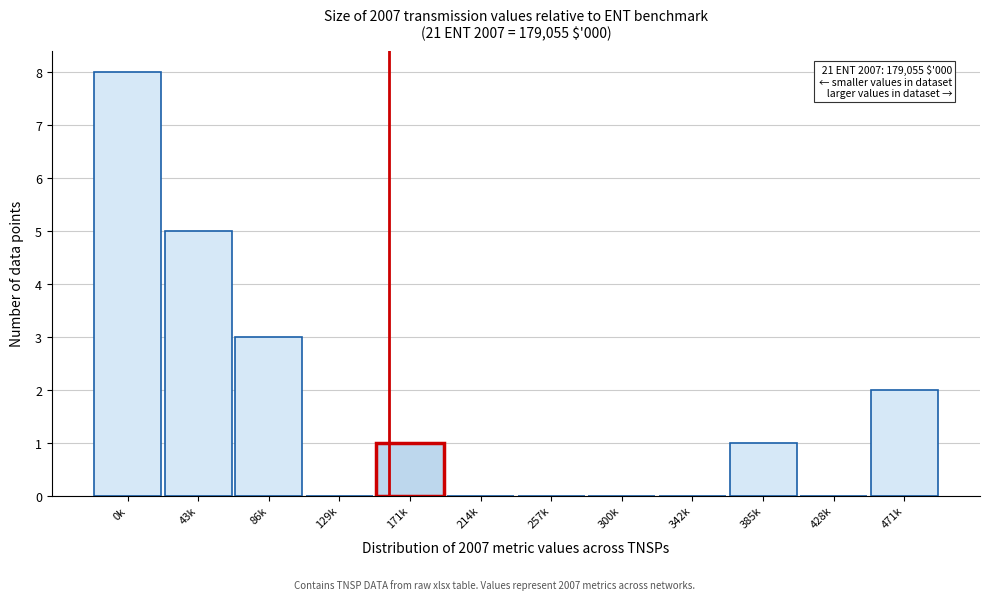

Reading left to right, what are all the values shown in this chart?

0k=8	43k=5	86k=3	129k=0	171k=1	214k=0	257k=0	300k=0	342k=0	385k=1	428k=0	471k=2